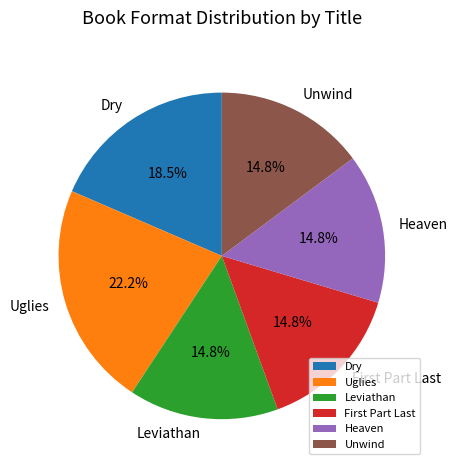

Is the sum of Heaven and Unwind greater than half?

No